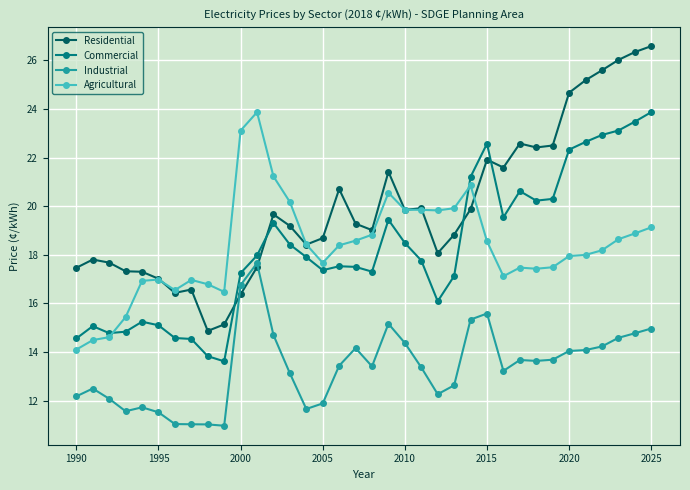

How many lines are shown in the chart?

4